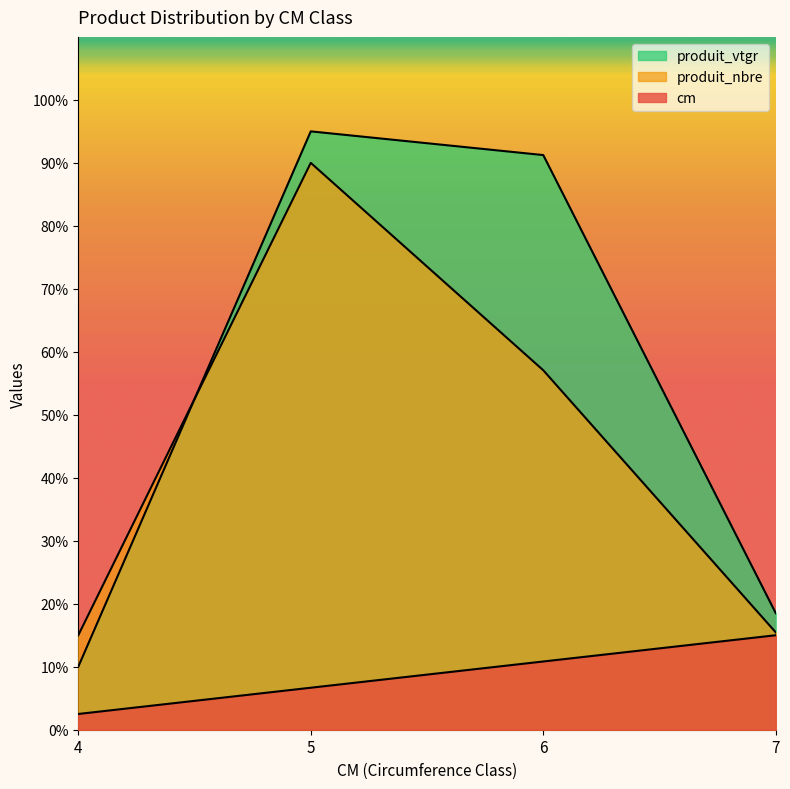

Is it true that produit_nbre equals 79.5 at 6?

False